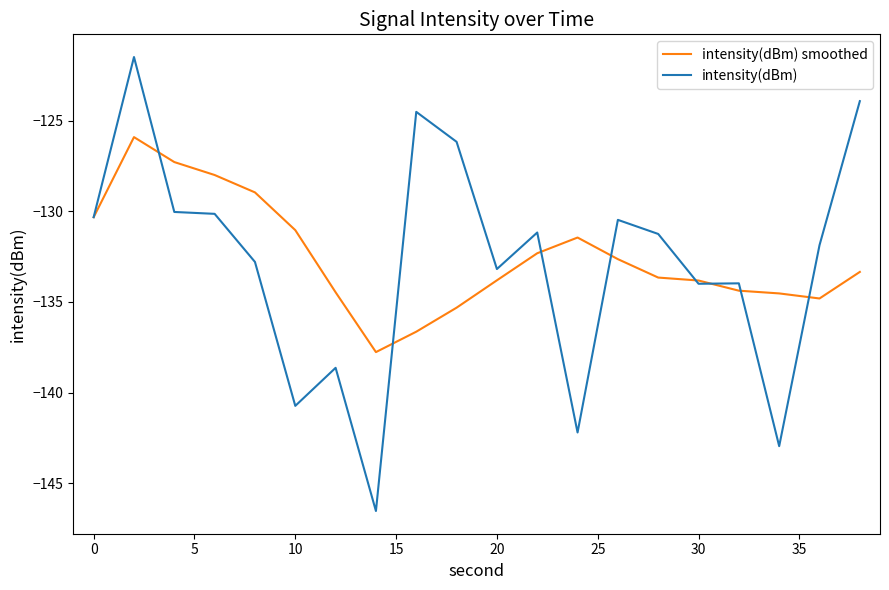

Which series has the largest range (max minus min)?

intensity(dBm)